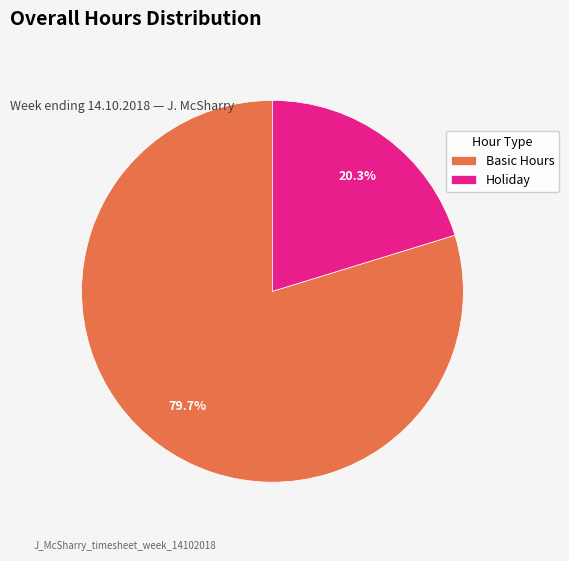

Count the number of slices in the pie.

2